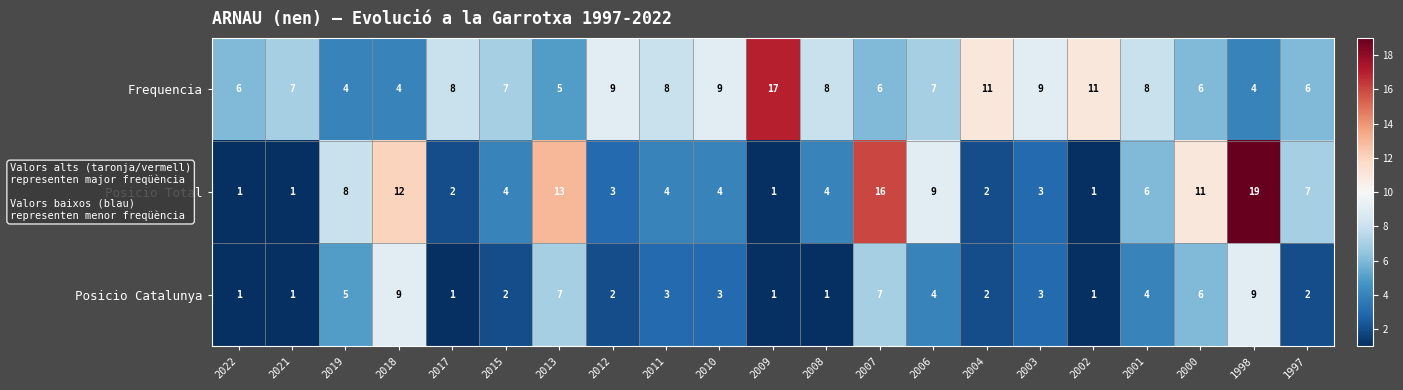

What is the sum of the Posicio Total values at 2021 and 2017?

3